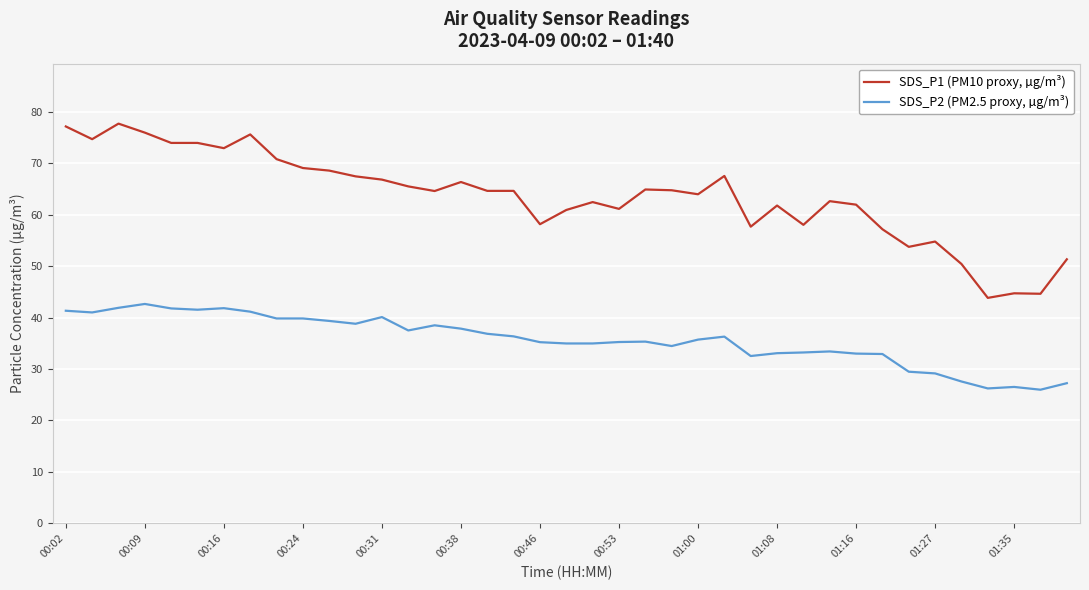

True or false: SDS_P2 (PM2.5 proxy, µg/m³) and SDS_P1 (PM10 proxy, µg/m³) intersect in this chart.

False